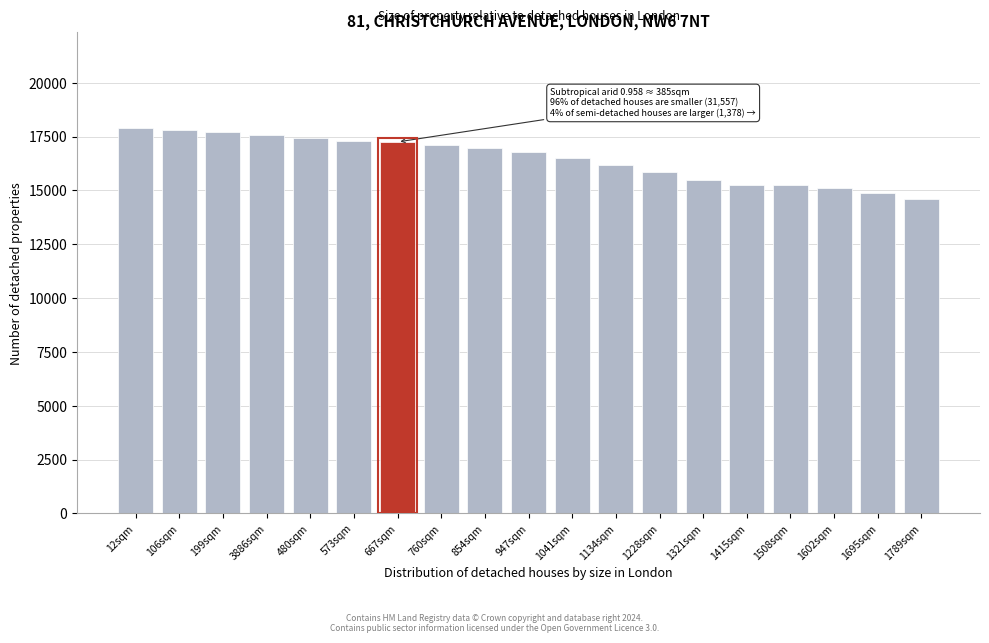

What is the approximate value at 1228sqm?

15838